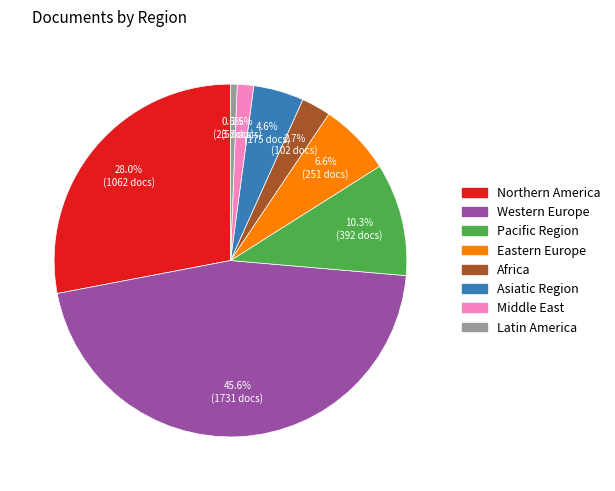

To the nearest percent, what portion does Eastern Europe represent?

7%